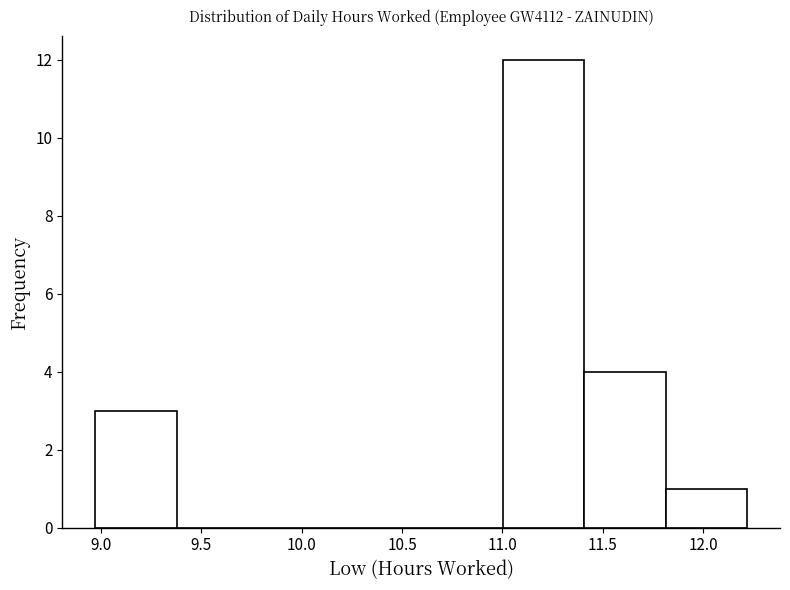

What is the height of the bar covering 8.95 to 9.40 on the x-axis? Neither the bar edges nor the heights are printed on the chart, so give them approximately, as read against the axes.

3